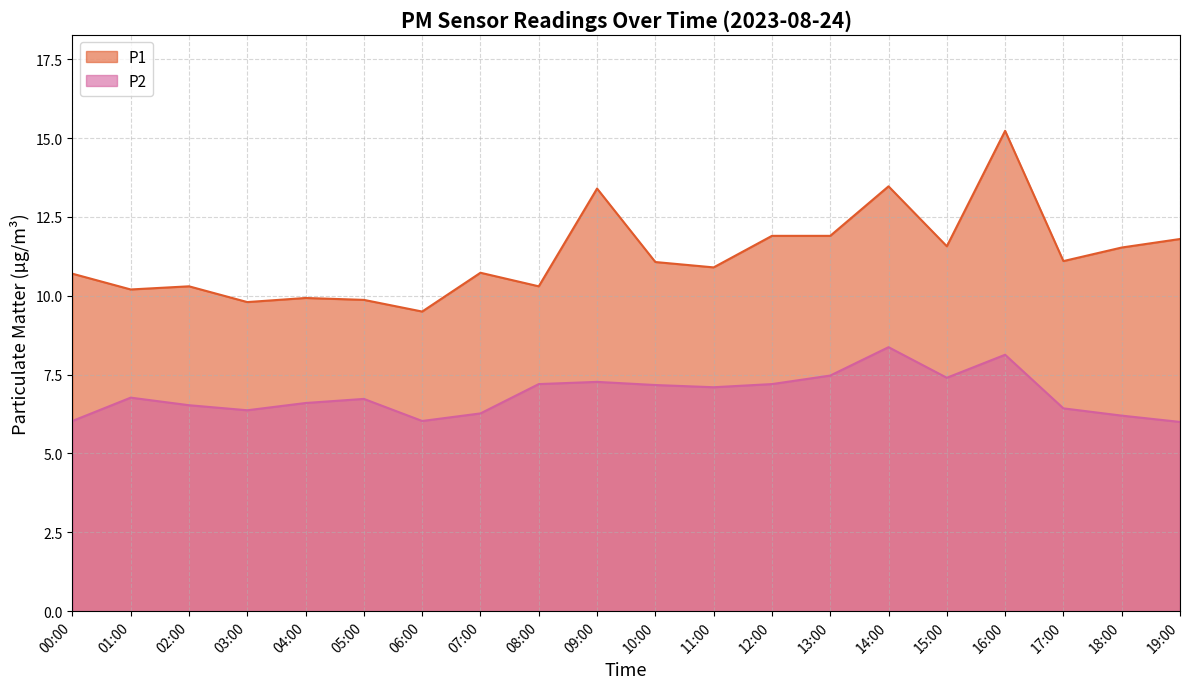

Which has a higher value, 08:00 or 06:00?

08:00